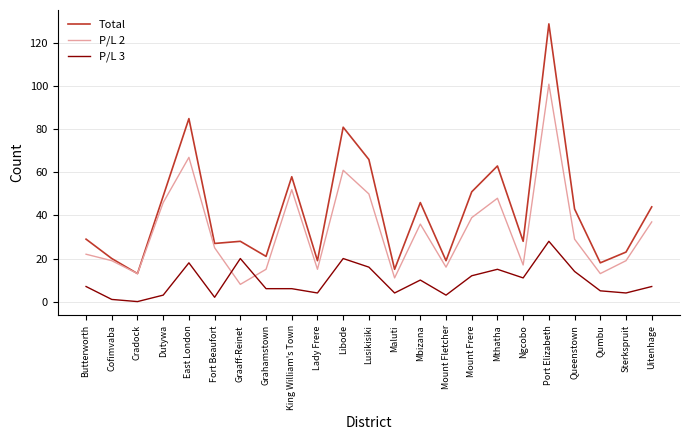

The value of Total at Butterworth is 47. True or false?

False